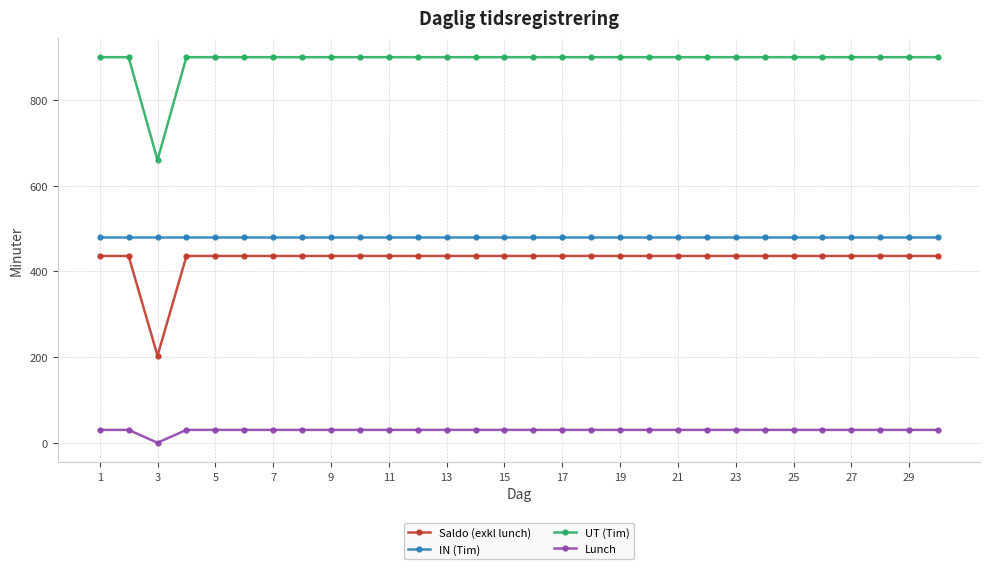

Which series has the largest total across all categories?

UT (Tim)